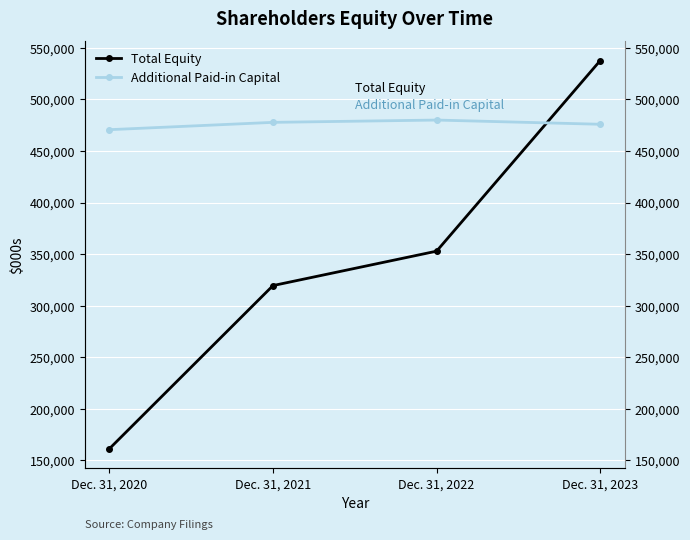

What is the greatest value displayed?

537733